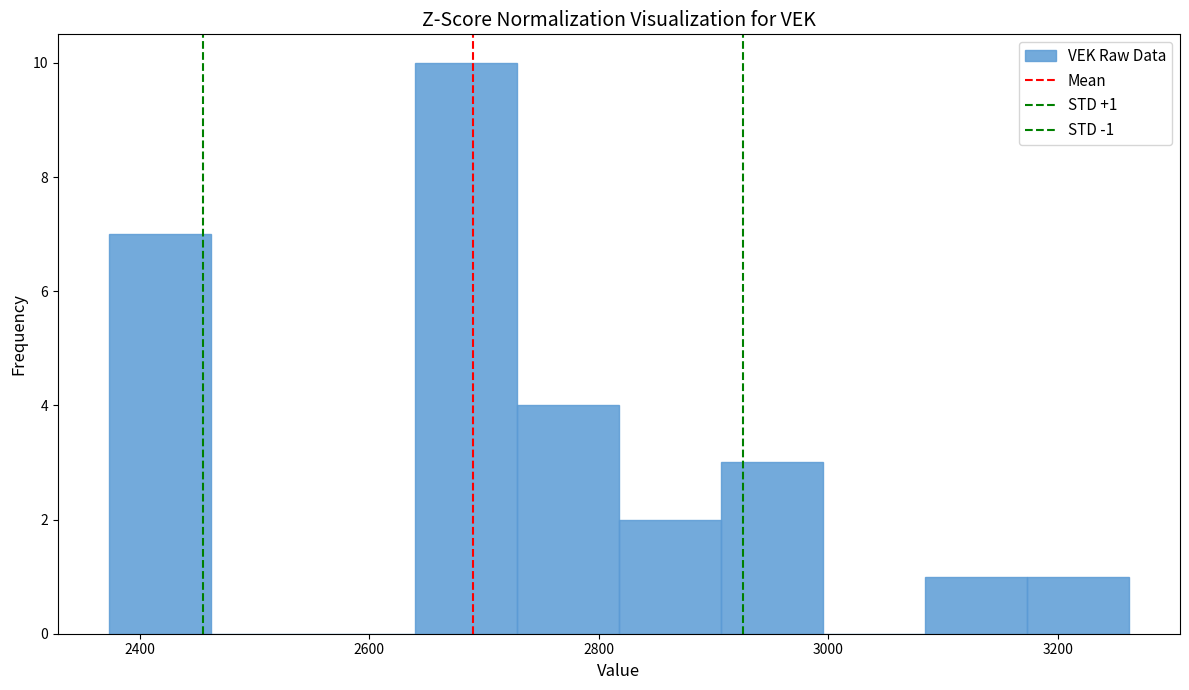

Which range on the x-axis has the tallest bar?

2640 to 2720